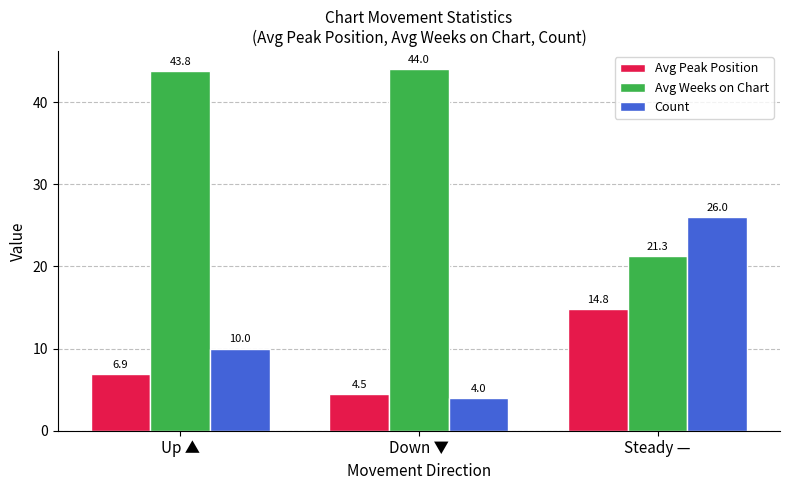

At which category is the sum across all series the highest?

Steady —